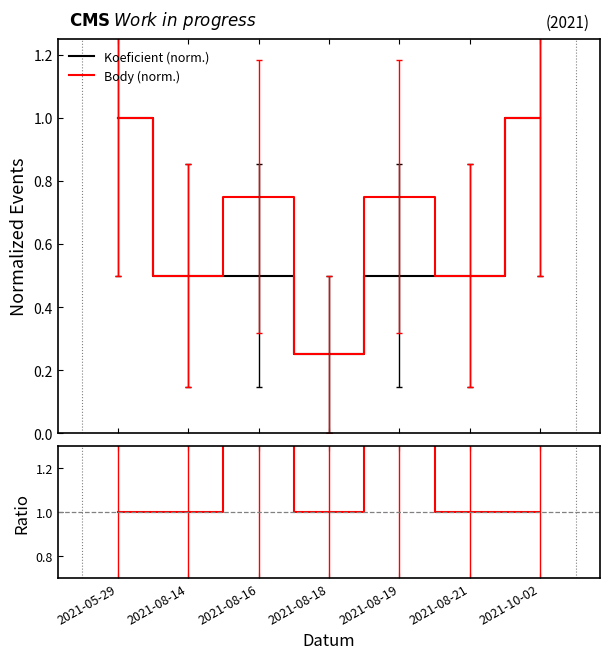

What is the maximum value for Koeficient (norm.)?

1.0